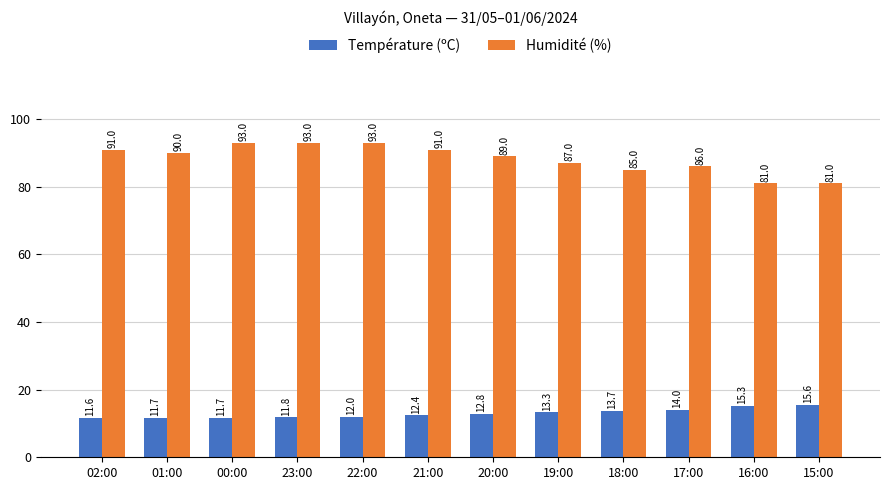

What is the approximate value of Température (ºC) at 21:00?

12.4